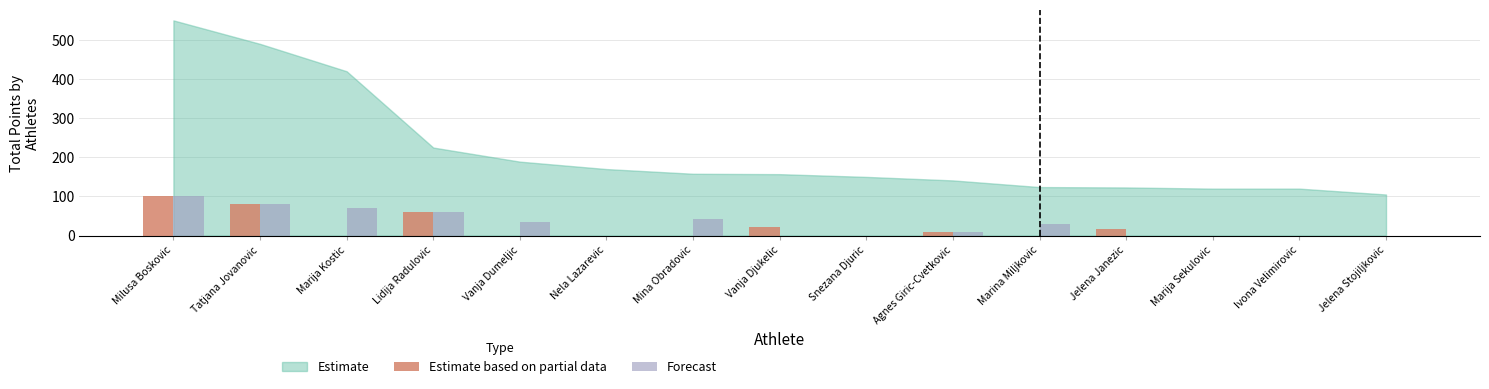

Reading left to right, what are all the values shown in this chart?

Estimate based on partial data: 100	80	0	60	0	0	0	22	0	8	0	18	0	0	0
Forecast: 100	80	70	60	36	0	42	0	0	10	30	0	0	0	0